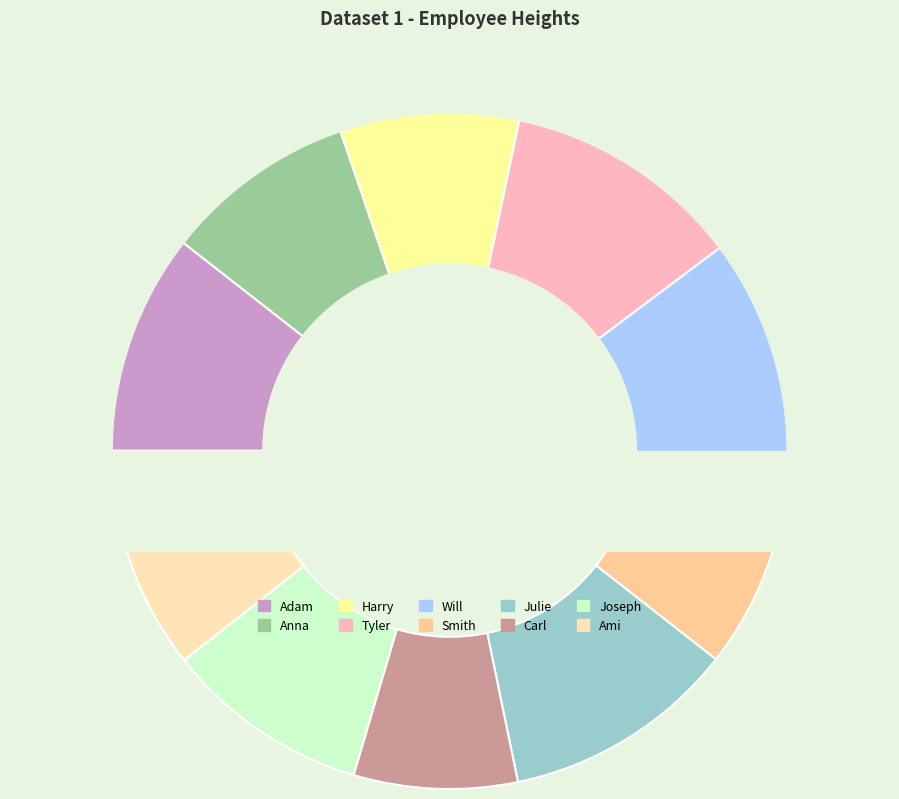

To the nearest percent, what is the difference between the largest and smallest slice percentages?

4%